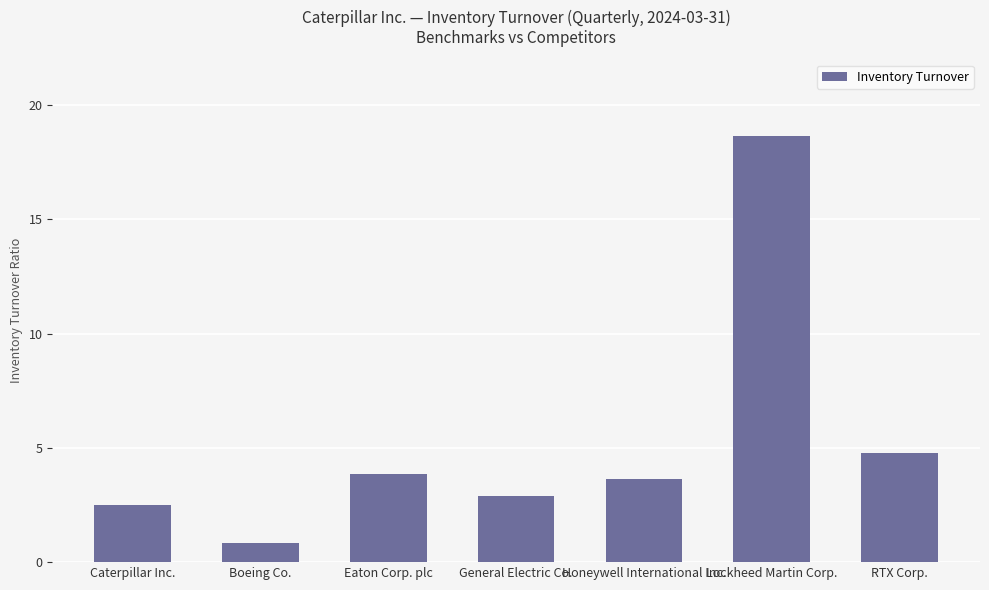

How many bars are there in total?

7